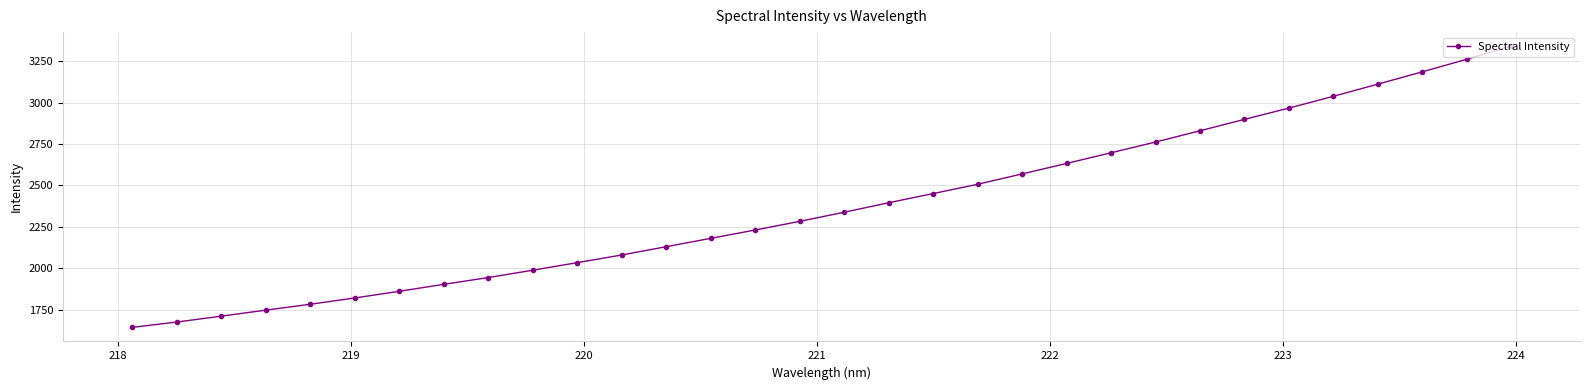

How many lines are shown in the chart?

1